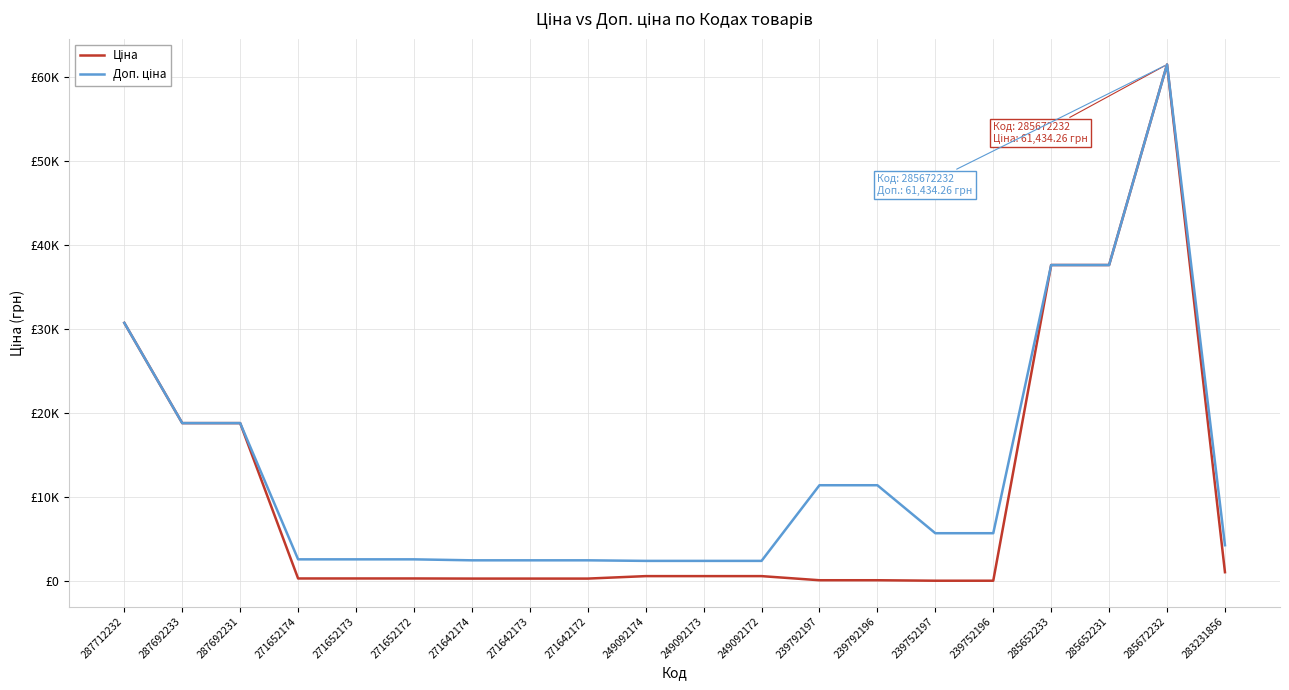

What is the minimum value for Ціна?

57.0